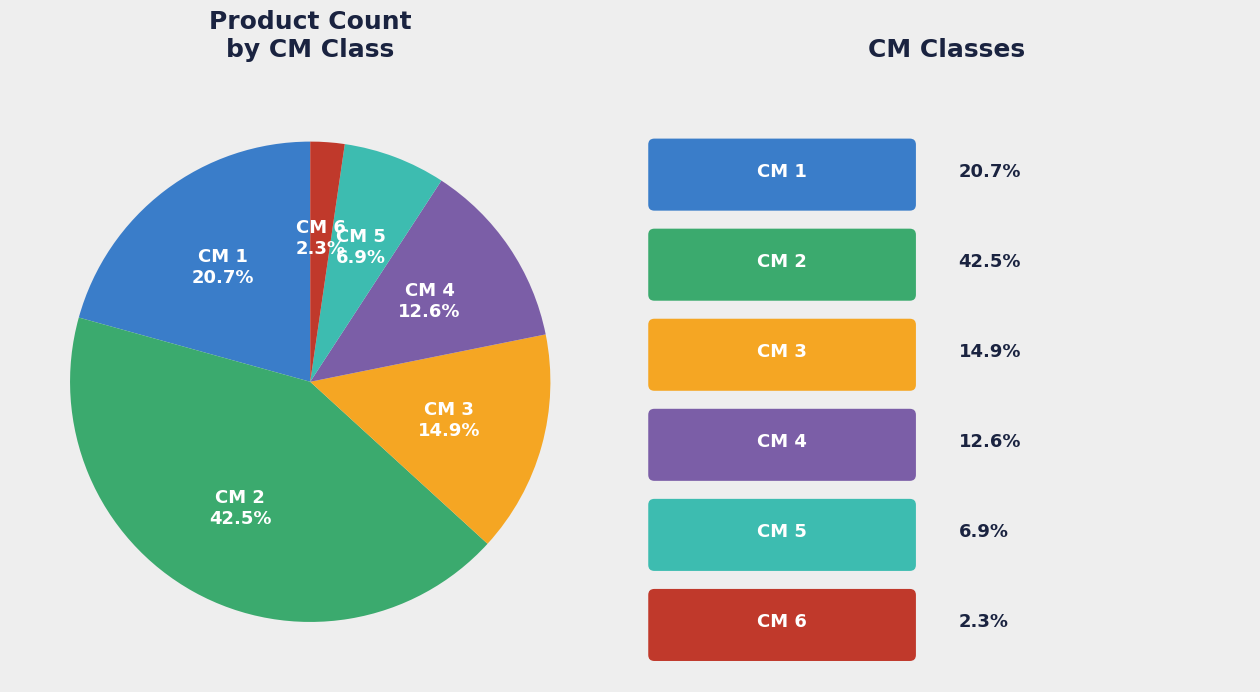

Rank the categories by value from lowest to highest.

CM 6, CM 5, CM 4, CM 3, CM 1, CM 2